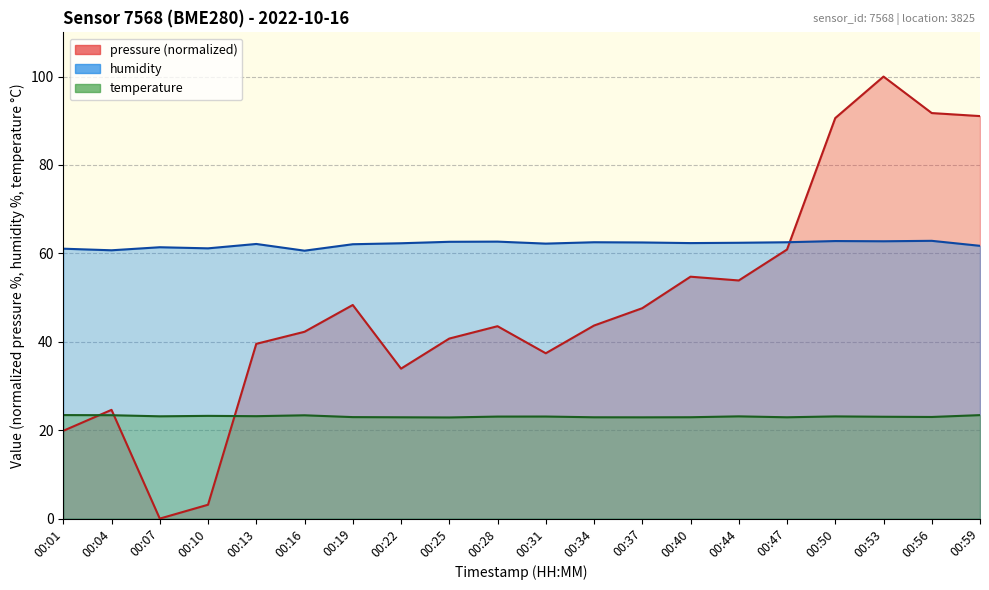

What are all the series names shown in the legend?

pressure, temperature, humidity